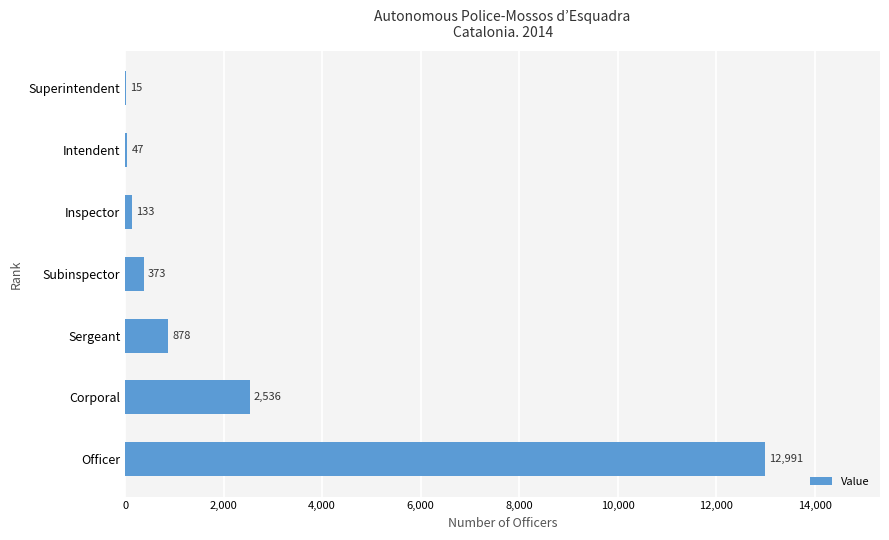

Reading top to bottom, transcribe all the data shown in this chart.

Superintendent=15	Intendent=47	Inspector=133	Subinspector=373	Sergeant=878	Corporal=2536	Officer=12991